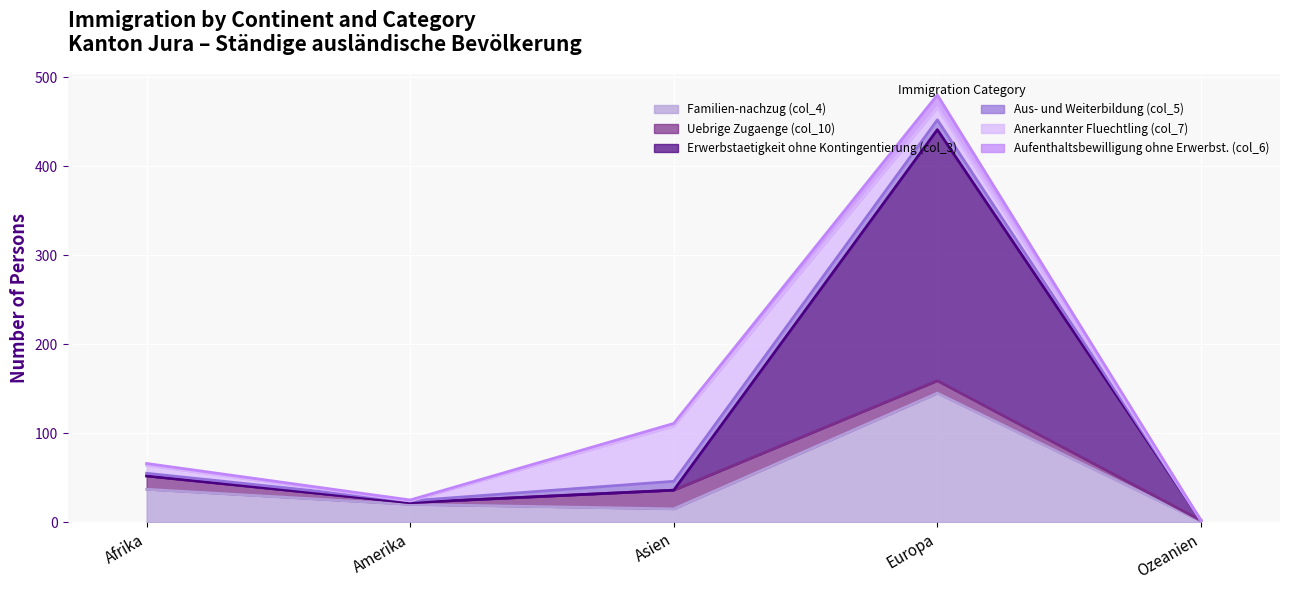

What is the spread (max minus min) of values at Ozeanien?

1